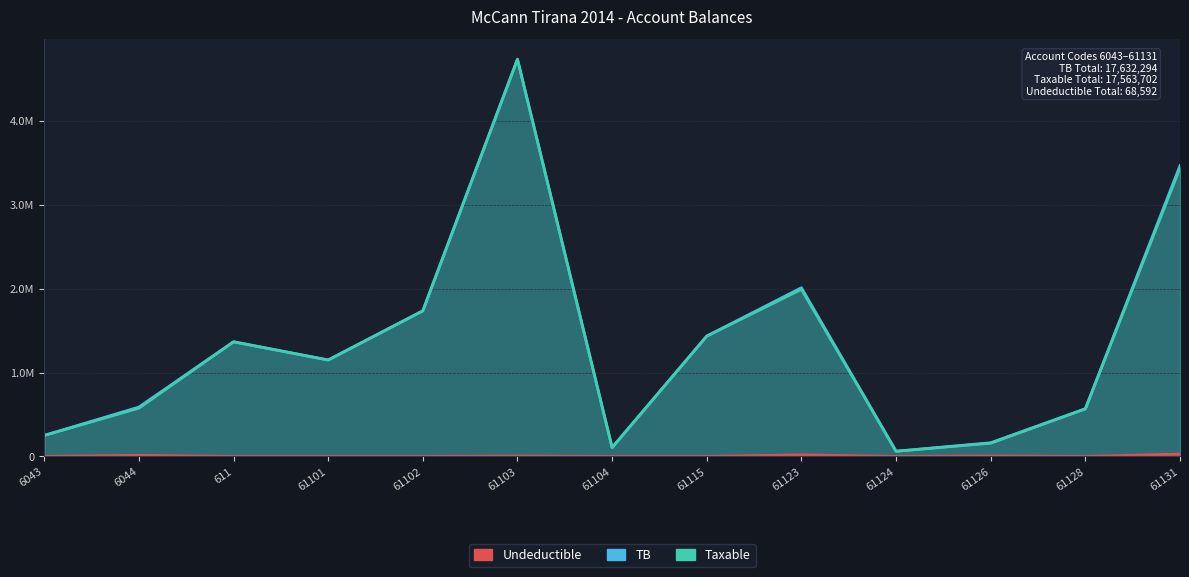

Is the value of TB at 61123 greater than the value of Taxable at 61102?

Yes